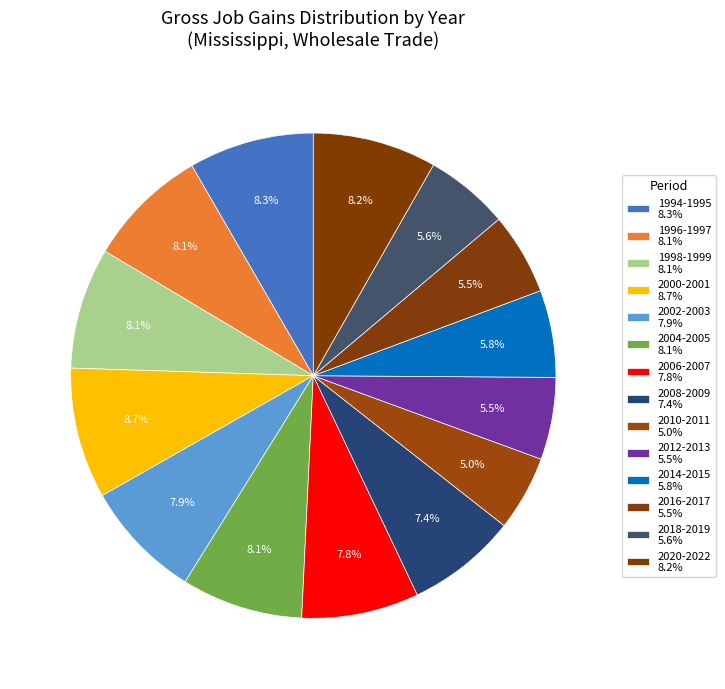

How many segments does this pie chart have?

14